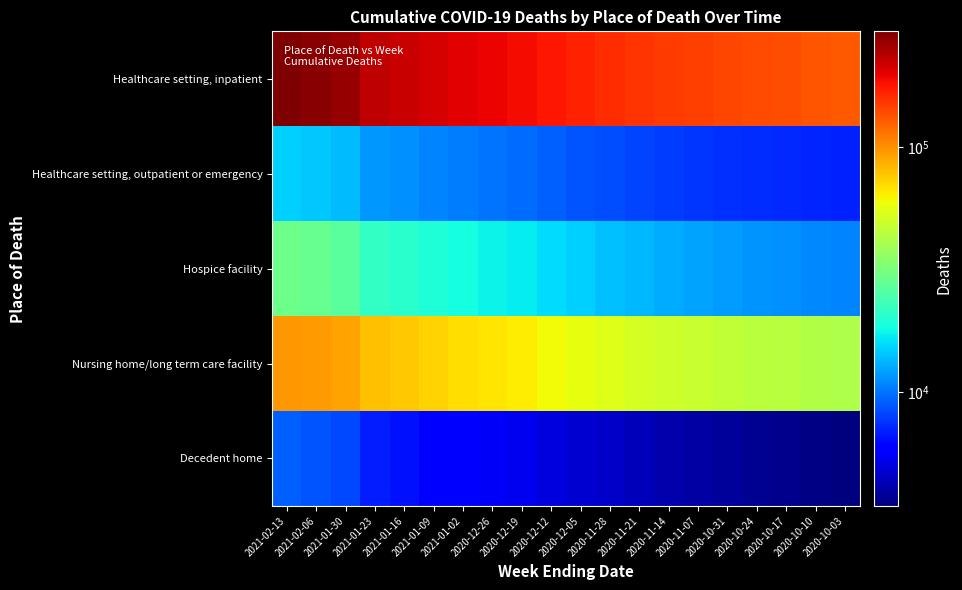

At how many categories does at least one series exceed 31836?

20